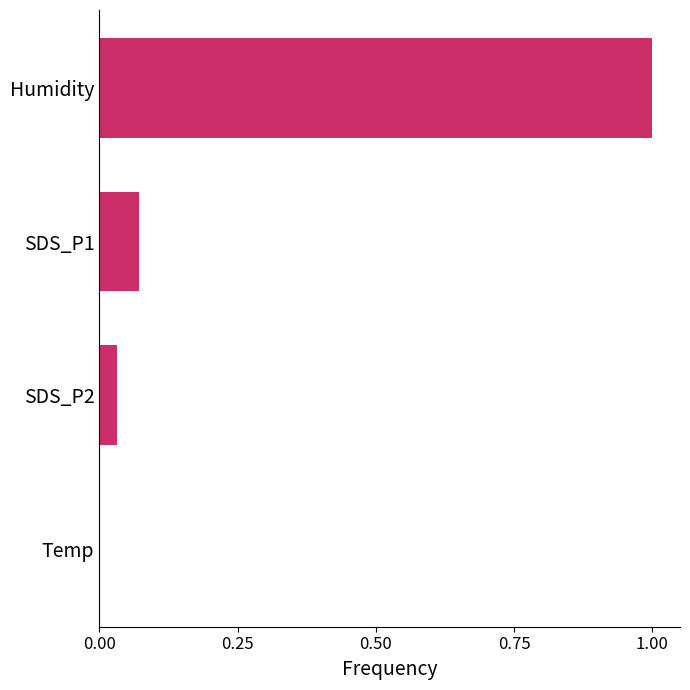

What is the greatest value displayed?

1.0